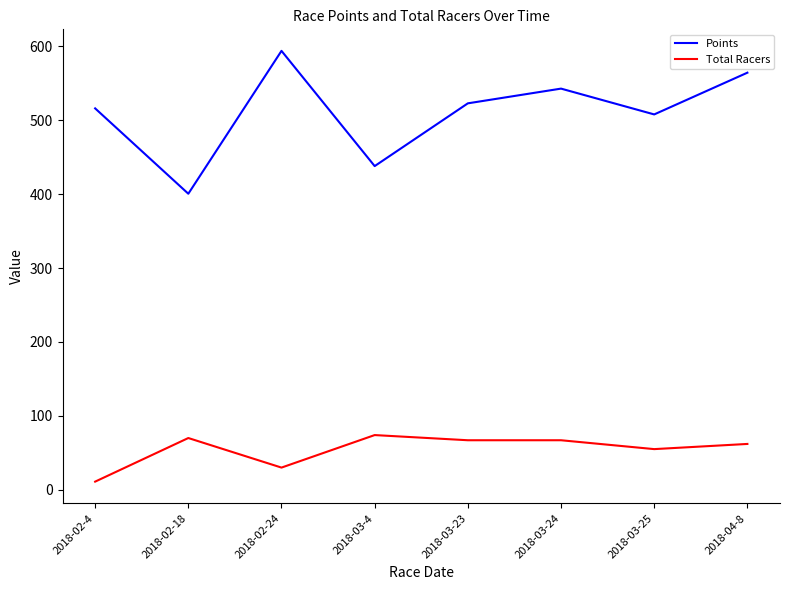

What is the average value of the Total Racers series?

54.5